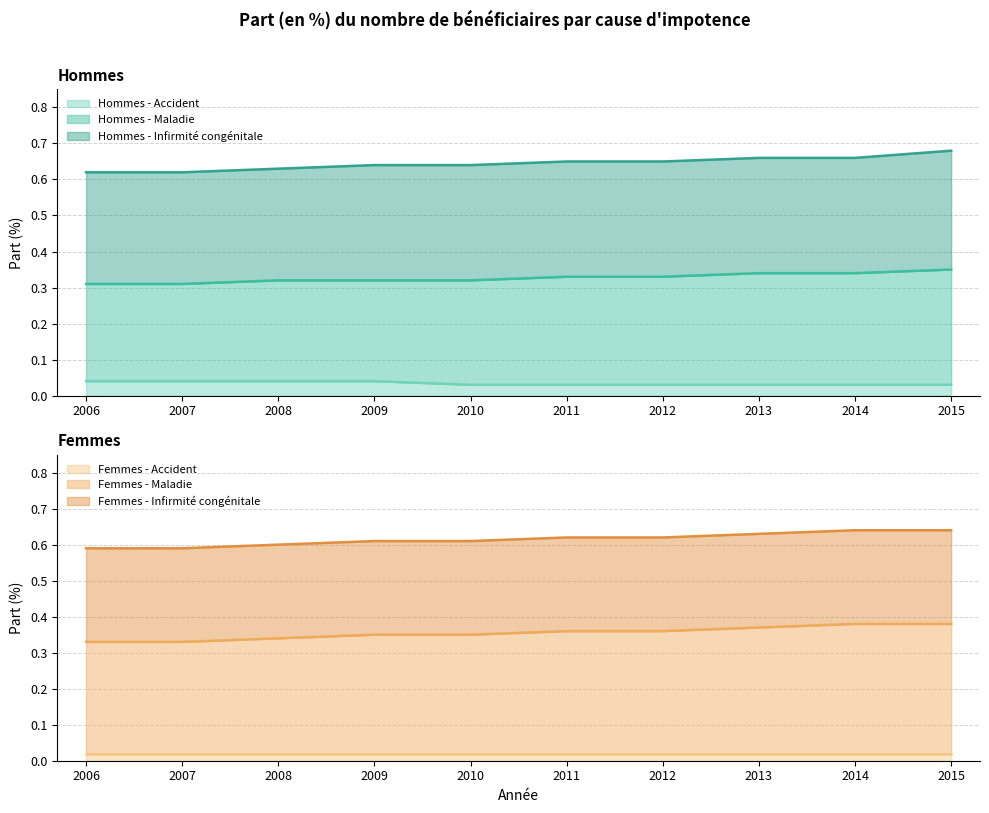

True or false: Hommes - Accident and Femmes - Maladie cross at least once.

False